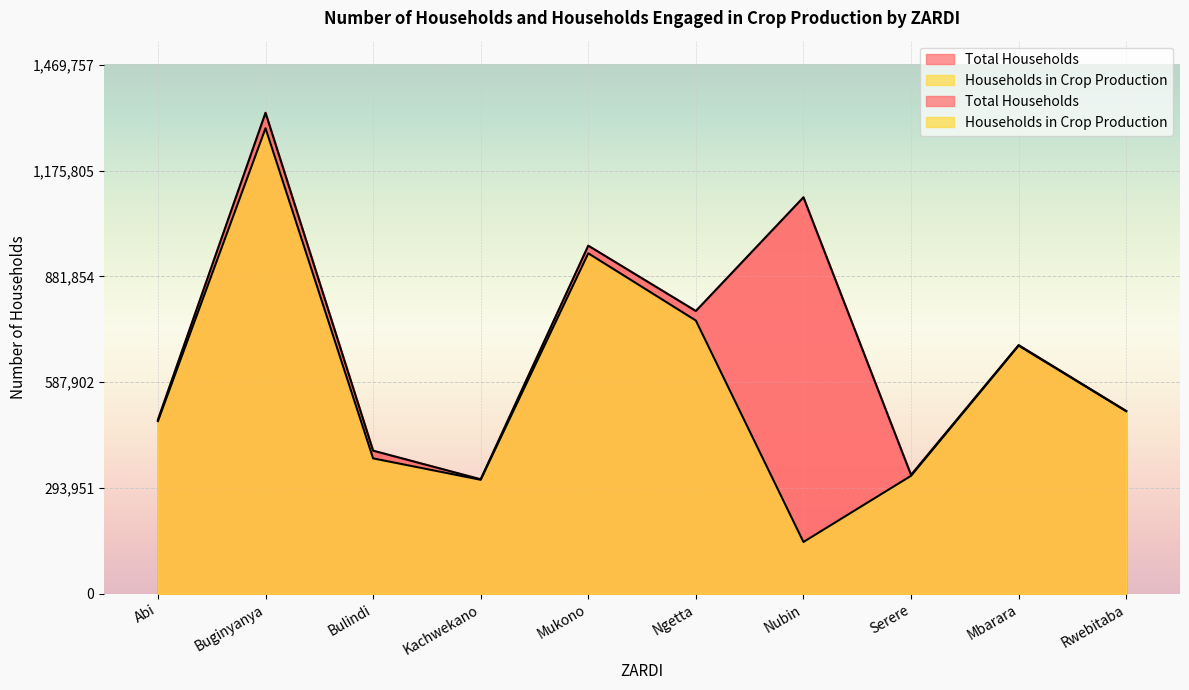

What are all the series names shown in the legend?

Total Households, Households in Crop Production